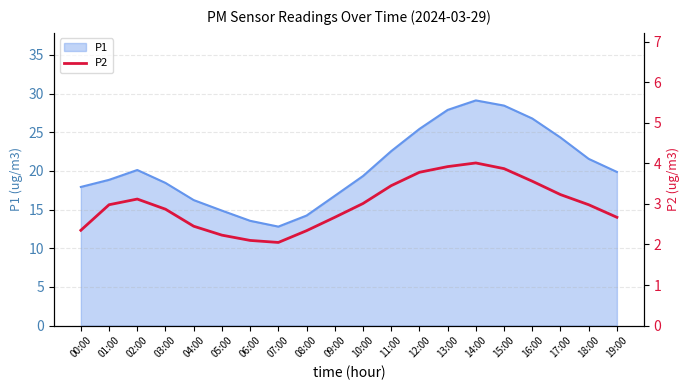

The value of P1 at 12:00 is 25.4. True or false?

True